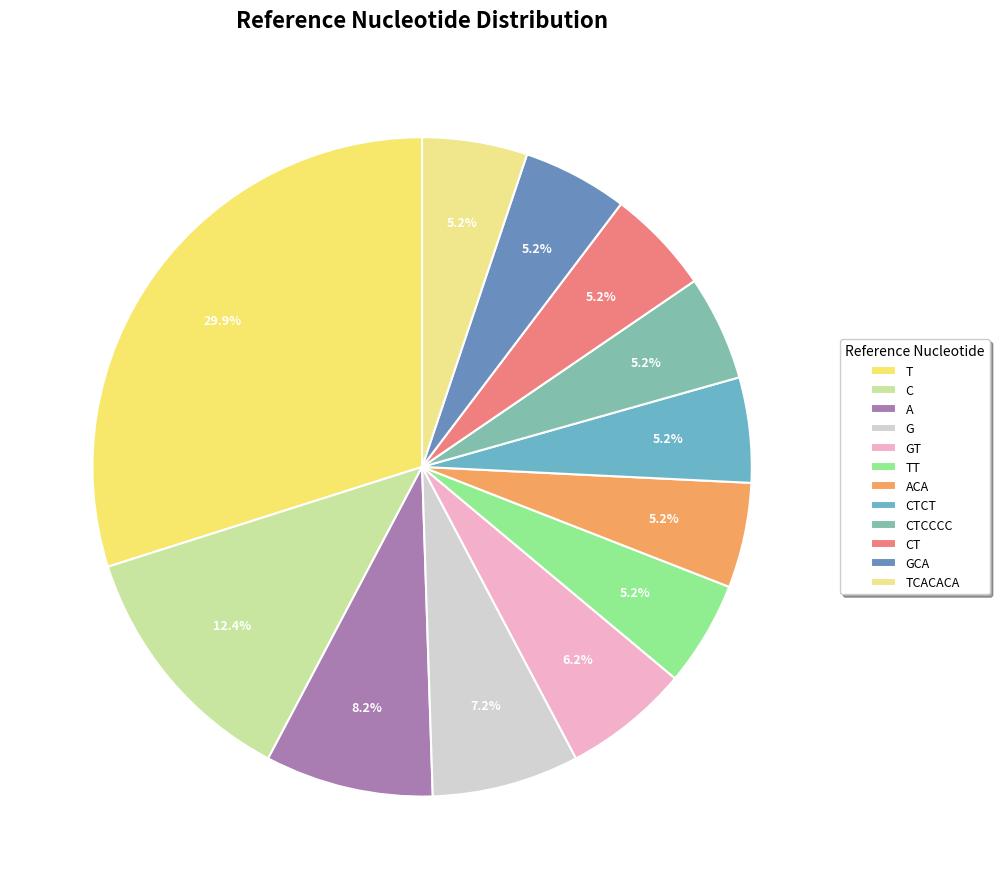

What percentage do CT and TCACACA together represent?

10.3%